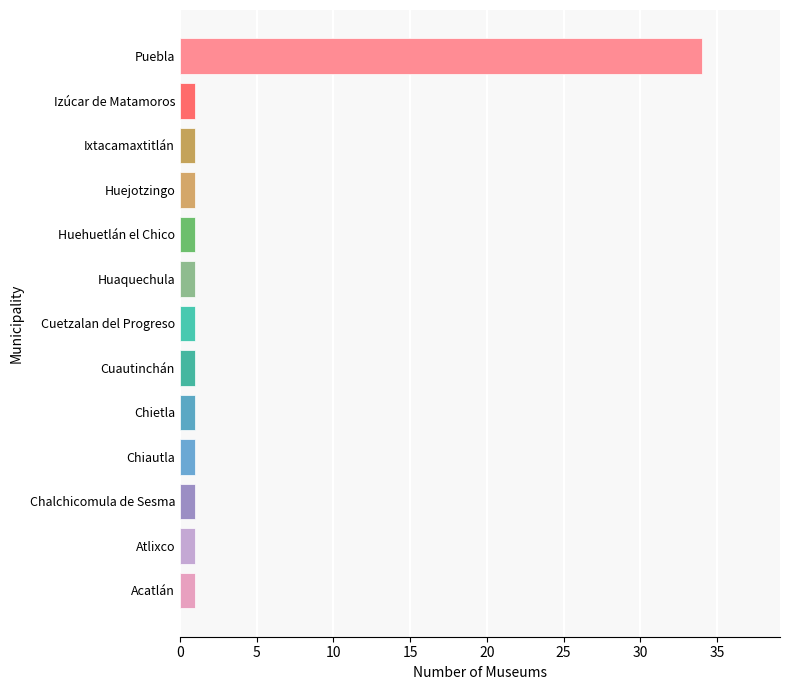

The chart shows a value of 1 at Chiautla. True or false?

True